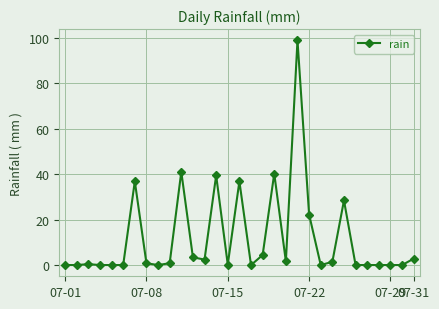

What is the average value?

11.7